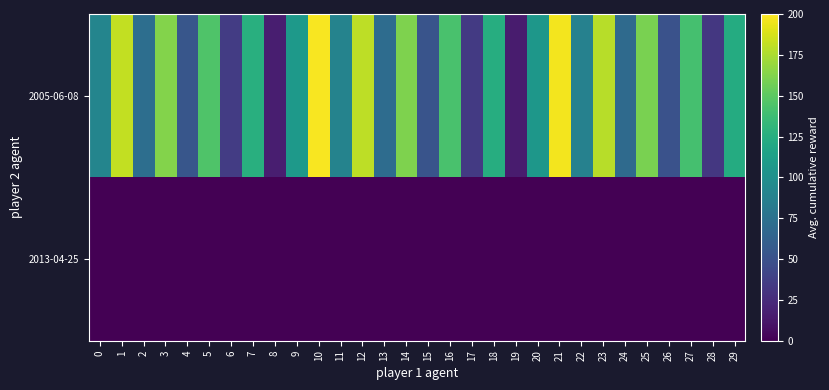

Reading right to left, extract all data points from this chart.

2005-06-08: 29=122.8	28=32.1	27=141.3	26=50.6	25=159.8	24=69.0	23=178.3	22=87.5	21=196.7	20=106.0	19=15.2	18=124.5	17=33.7	16=142.9	15=52.2	14=161.4	13=70.7	12=179.9	11=89.1	10=198.4	9=107.6	8=16.9	7=126.1	6=35.3	5=144.6	4=53.8	3=163.0	2=72.3	1=181.5	0=90.8
2013-04-25: 29=0.0	28=0.0	27=0.0	26=0.0	25=0.0	24=0.0	23=0.0	22=0.0	21=0.0	20=0.0	19=0.0	18=0.0	17=0.0	16=0.0	15=0.0	14=0.0	13=0.0	12=0.0	11=0.0	10=0.0	9=0.0	8=0.0	7=0.0	6=0.0	5=0.0	4=0.0	3=0.0	2=0.0	1=0.0	0=0.0